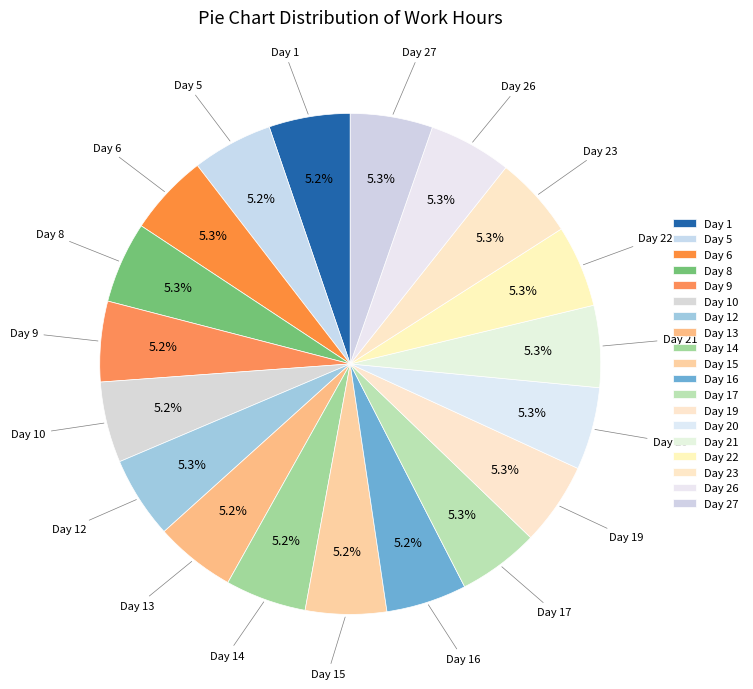

How many slices are in this pie chart?

19